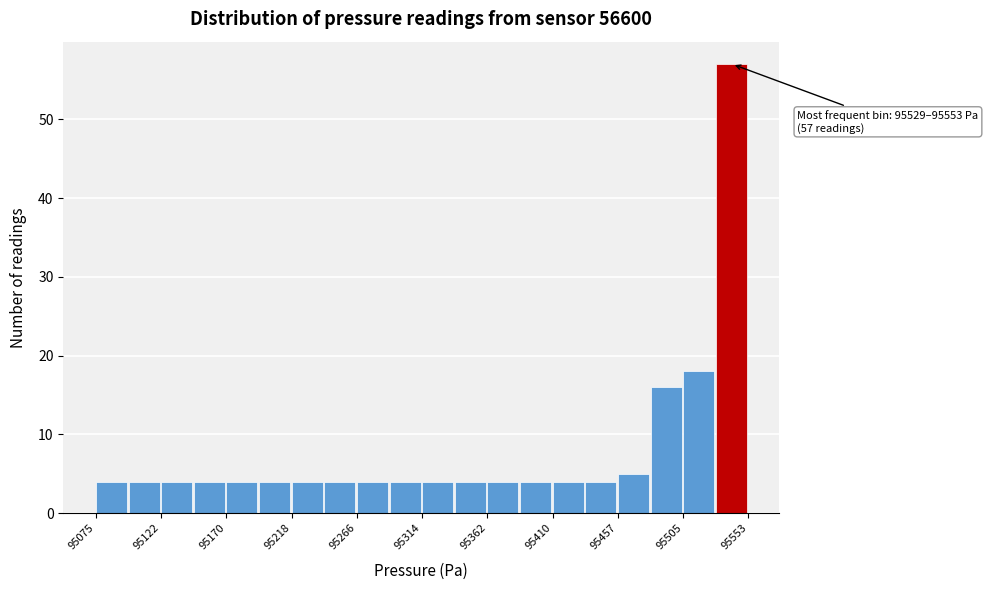

Over which range of the x-axis is the bar tallest?

95530 to 95555